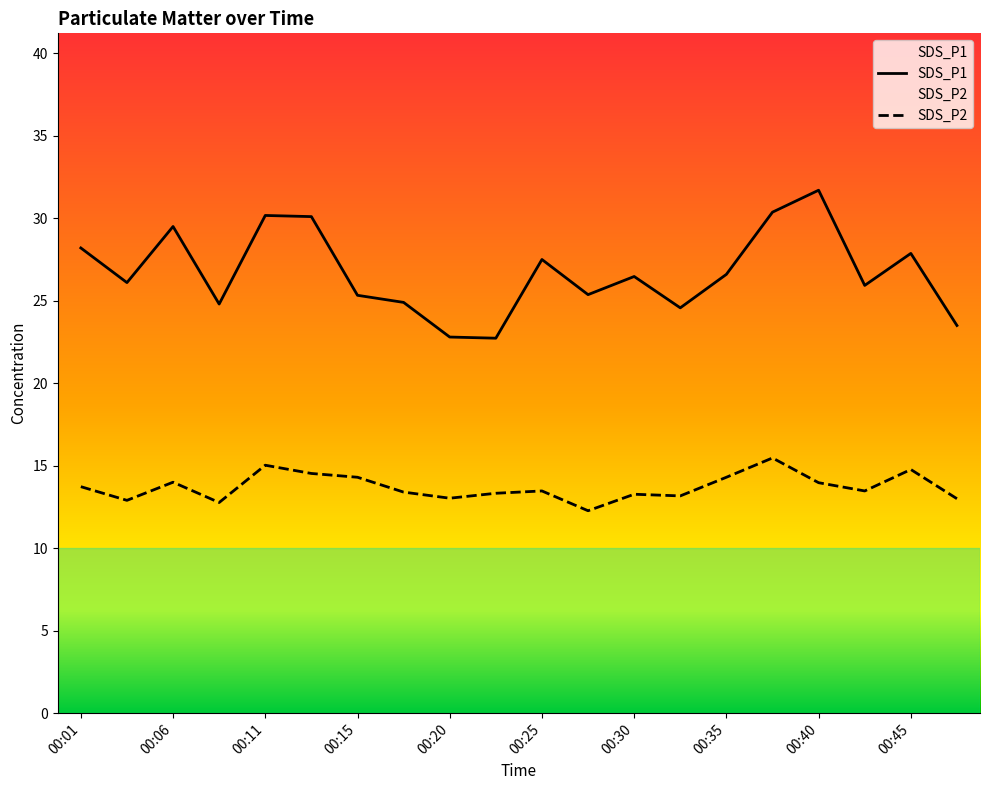

At how many categories does at least one series exceed 27?

8